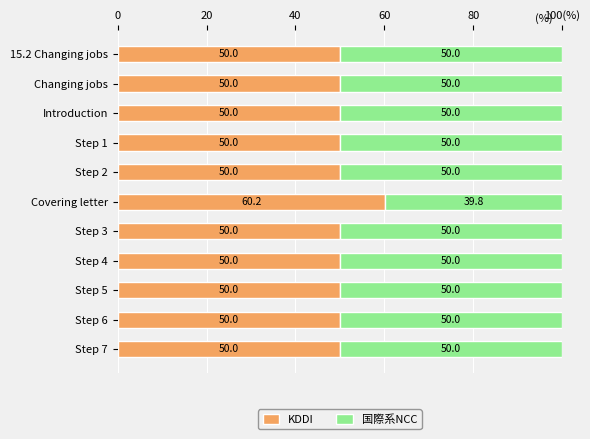

What are all the series names shown in the legend?

KDDI, 国際系NCC